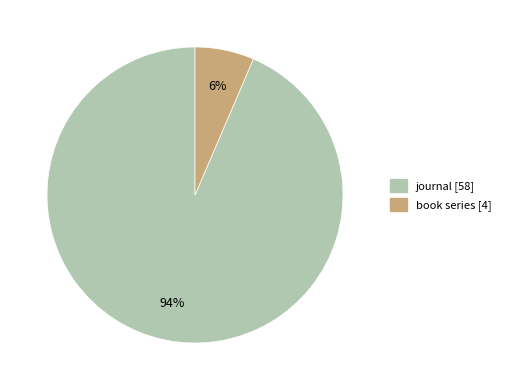

How many segments does this pie chart have?

2